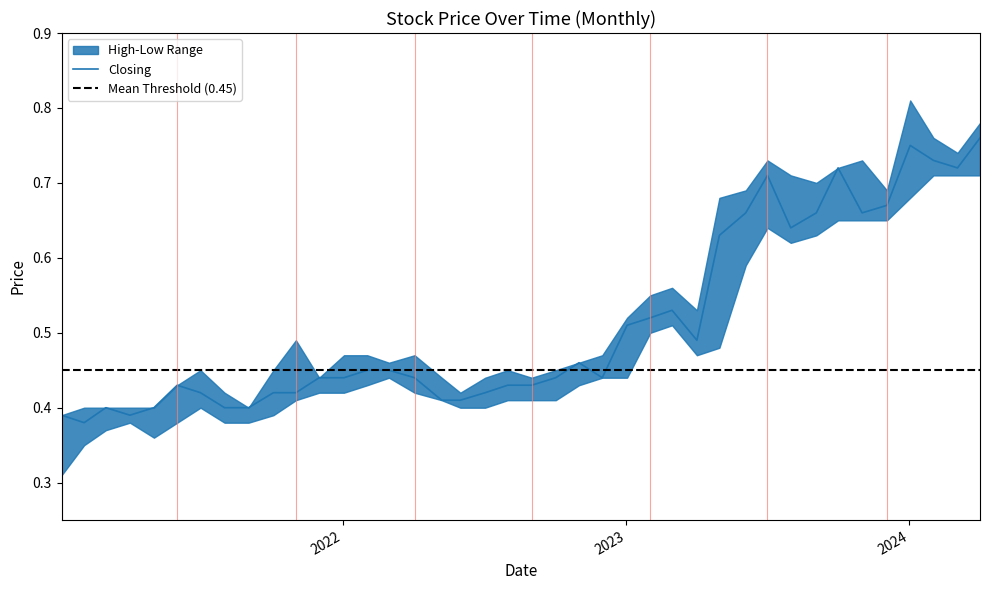

What is the difference between the second highest and minimum values in the Closing series?

0.4